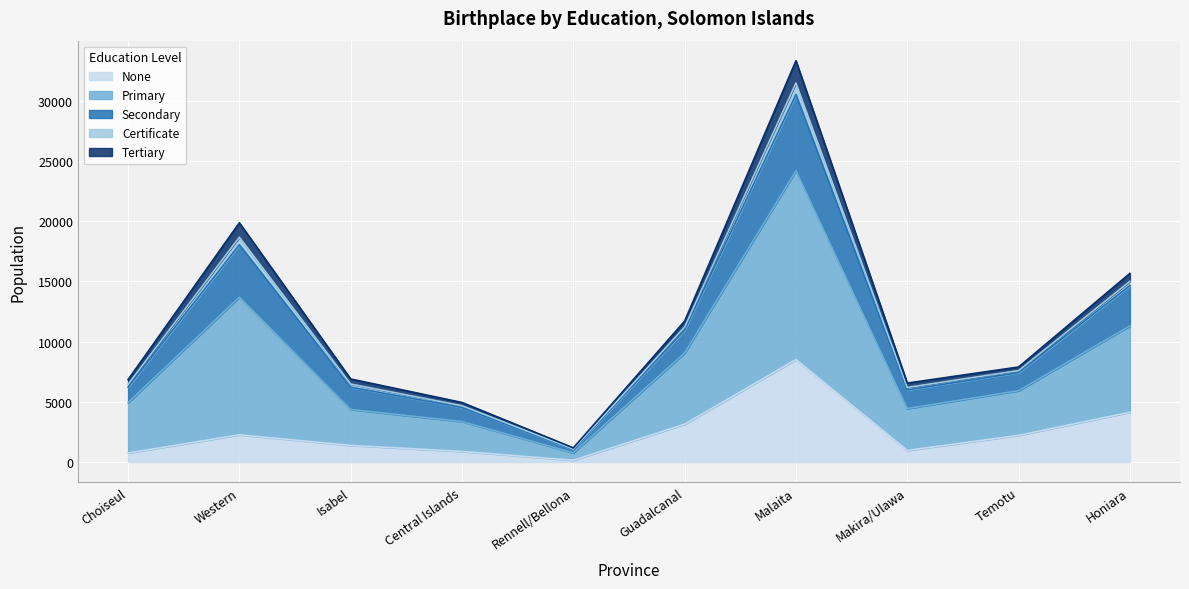

How many values in the None series are below 2207?

5